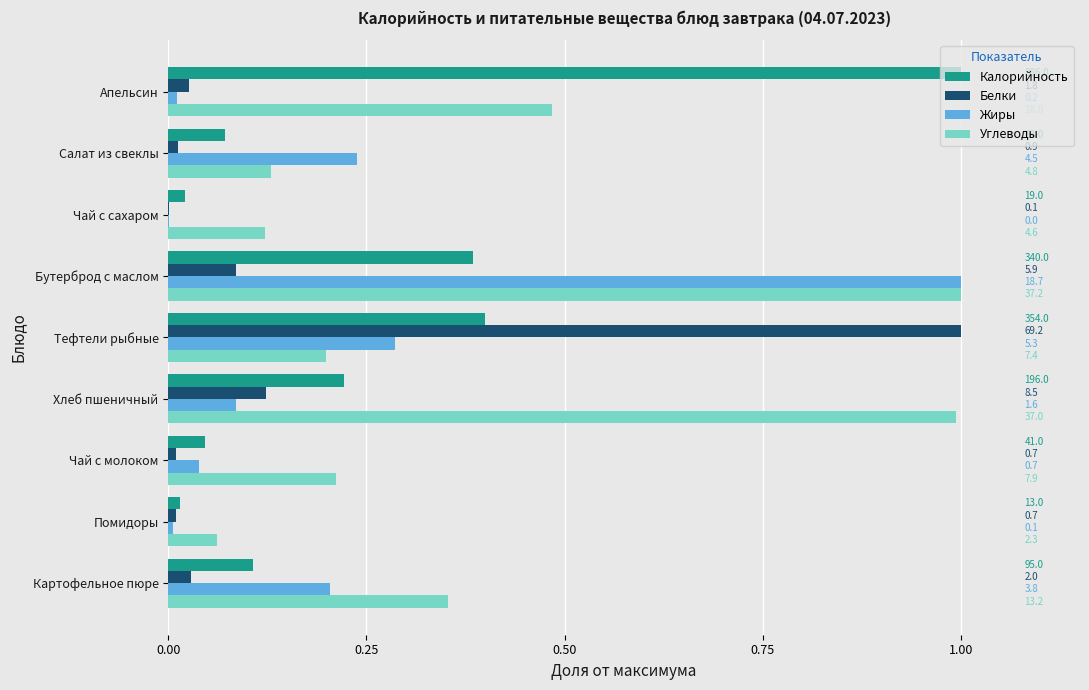

Which series has the largest total across all categories?

Углеводы